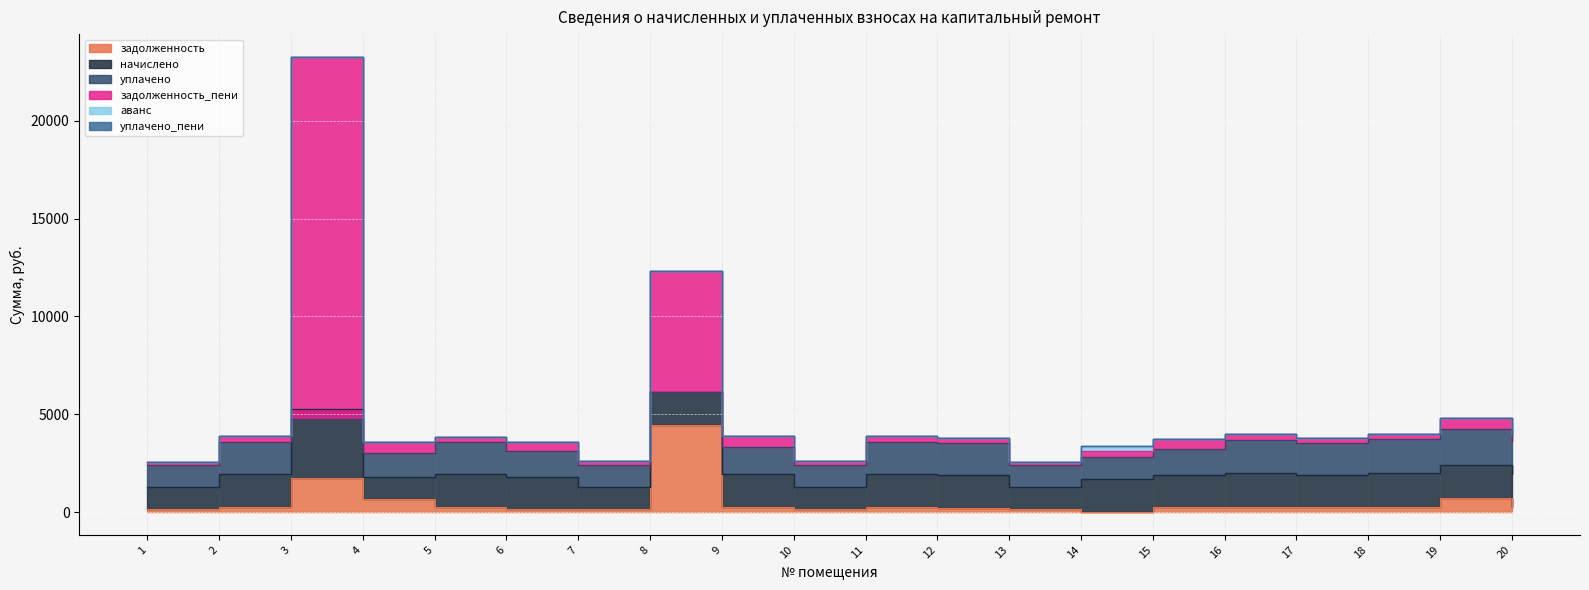

What is the difference between the maximum and minimum values in the уплачено_пени series?

3.0